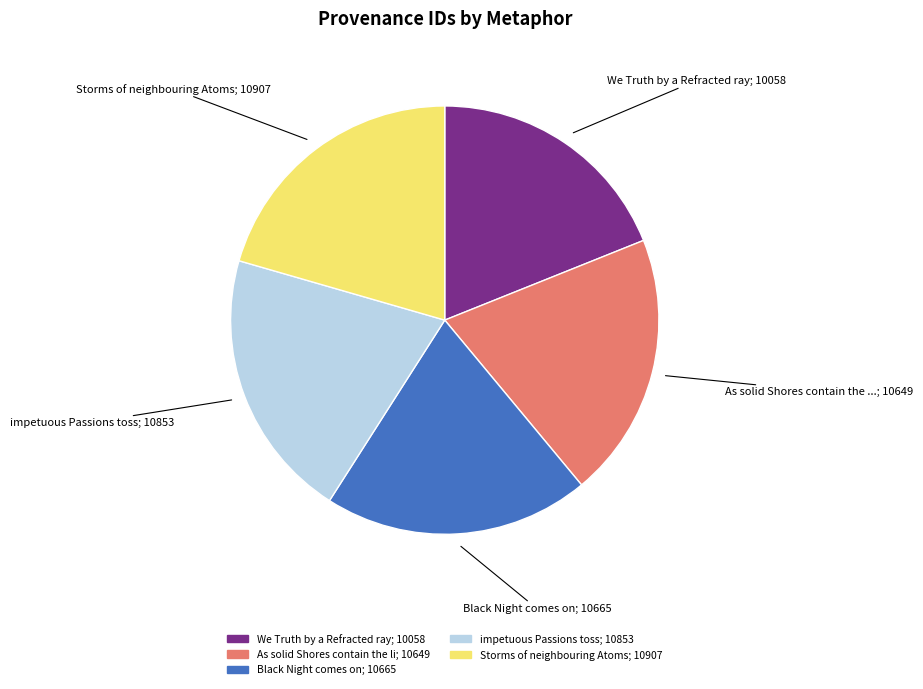

Is there a majority slice in this chart?

No